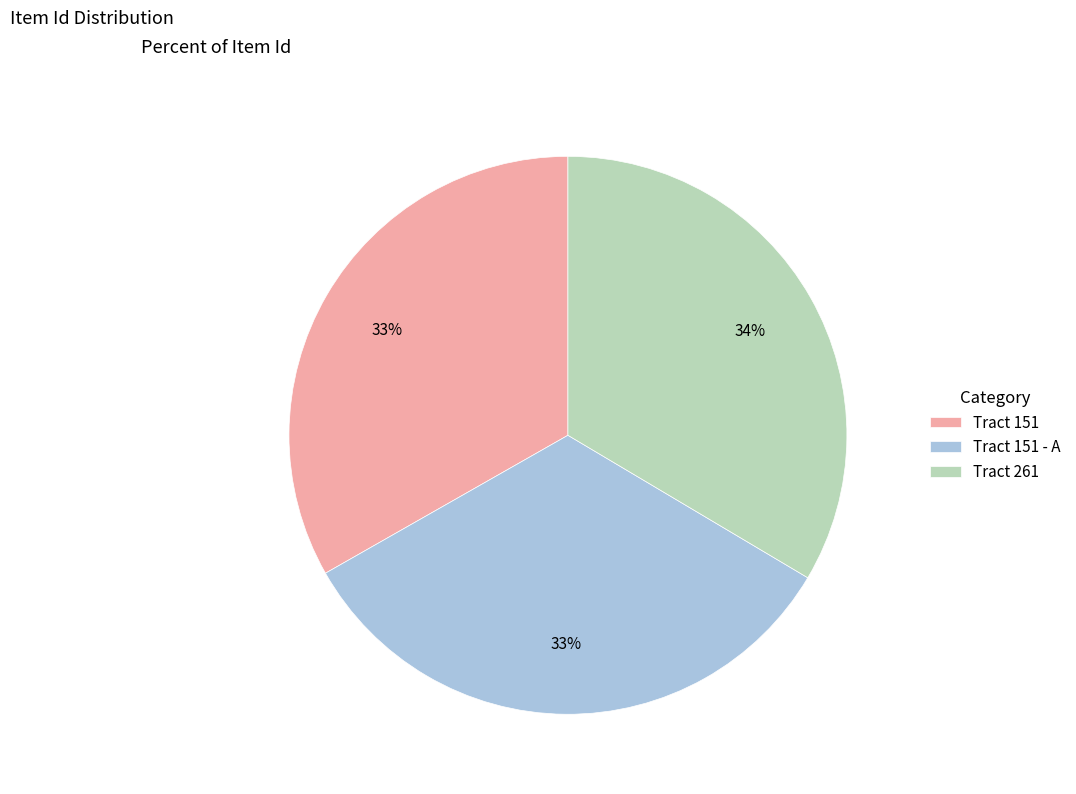

Approximately how many times larger is the value at Tract 151 - A compared to Tract 261?

1.0